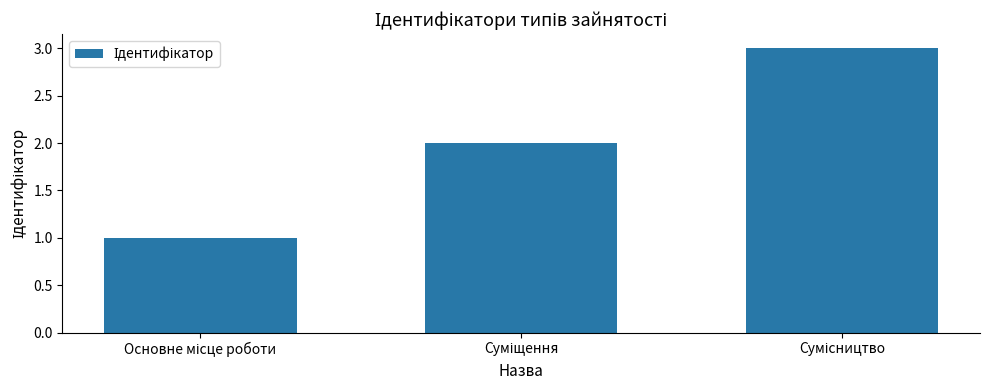

What is the maximum value shown in the chart?

3